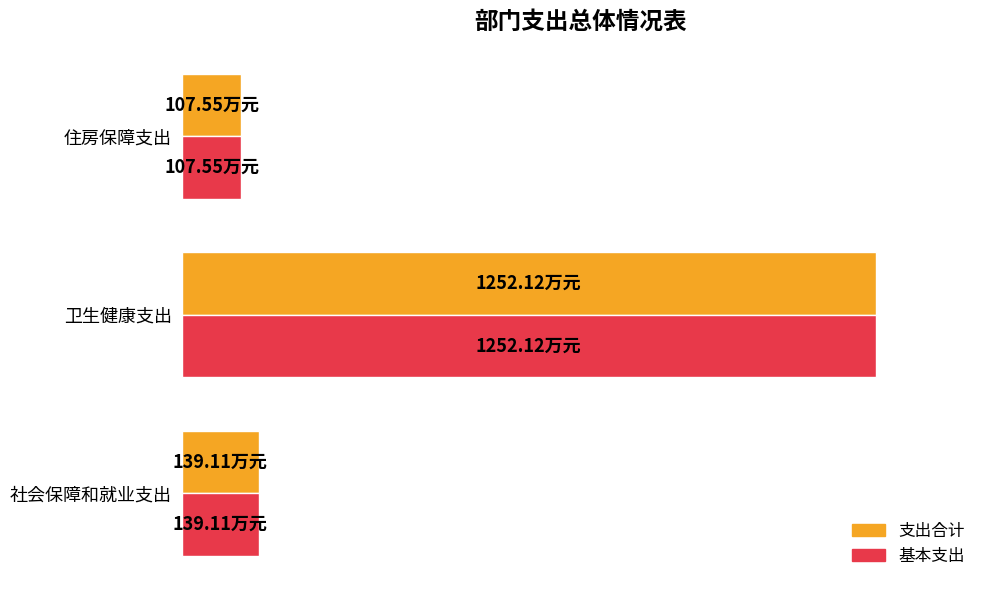

What is the maximum value for 支出合计?

1252.1